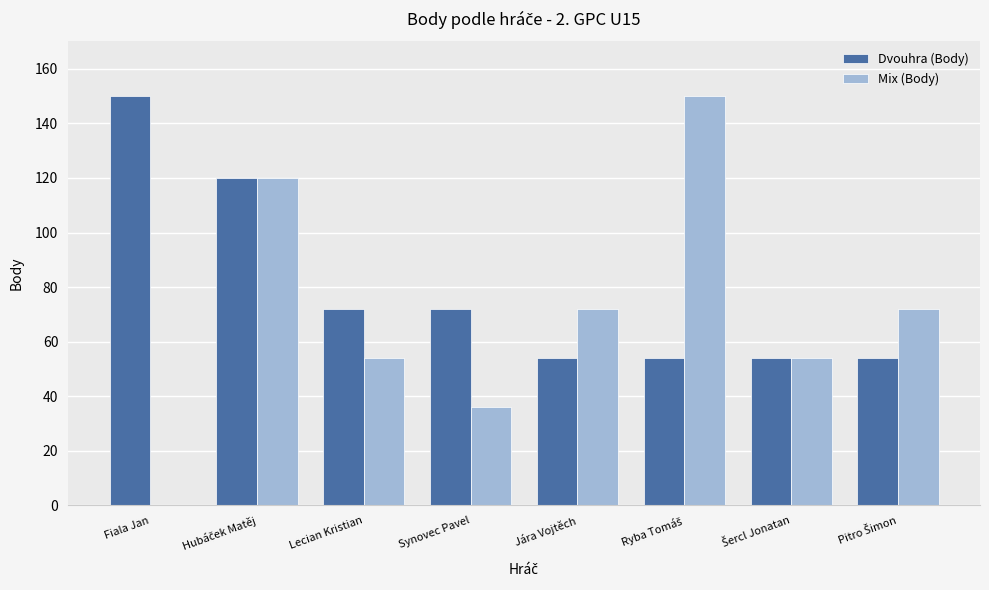

Is the value of Dvouhra (Body) at Synovec Pavel greater than the value of Mix (Body) at Synovec Pavel?

Yes